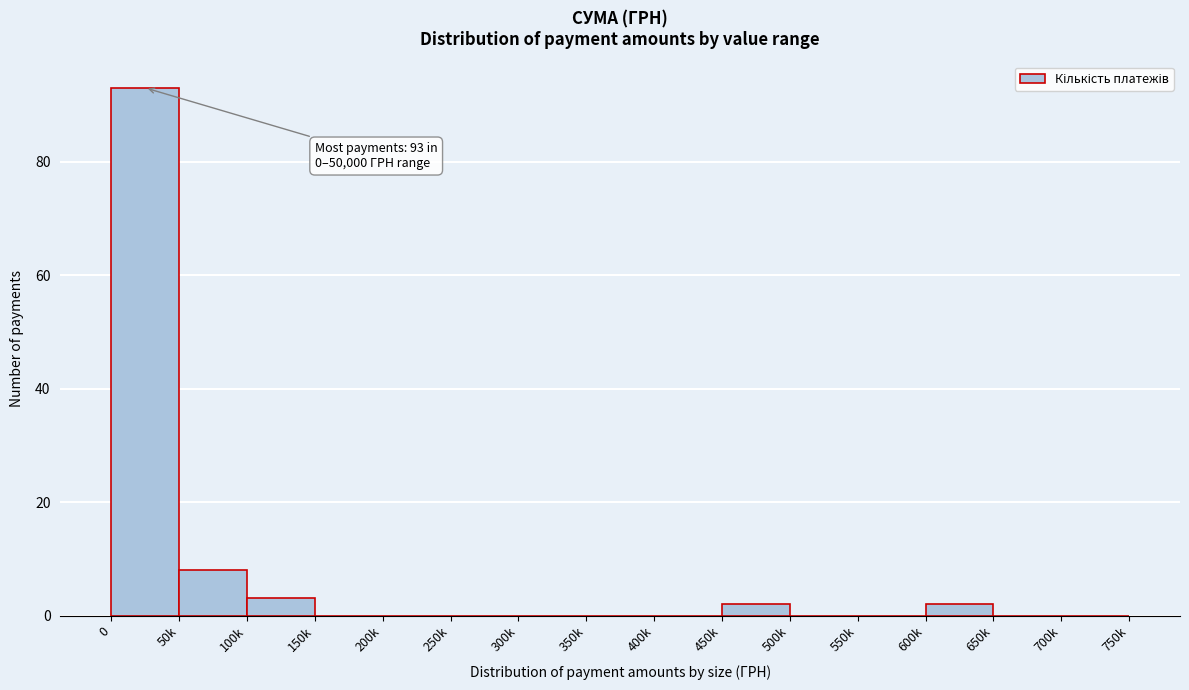

Reading left to right, list all the values displayed in this chart.

0=93	50k=8	100k=3	150k=0	200k=0	250k=0	300k=0	350k=0	400k=0	450k=2	500k=0	550k=0	600k=2	650k=0	700k=0